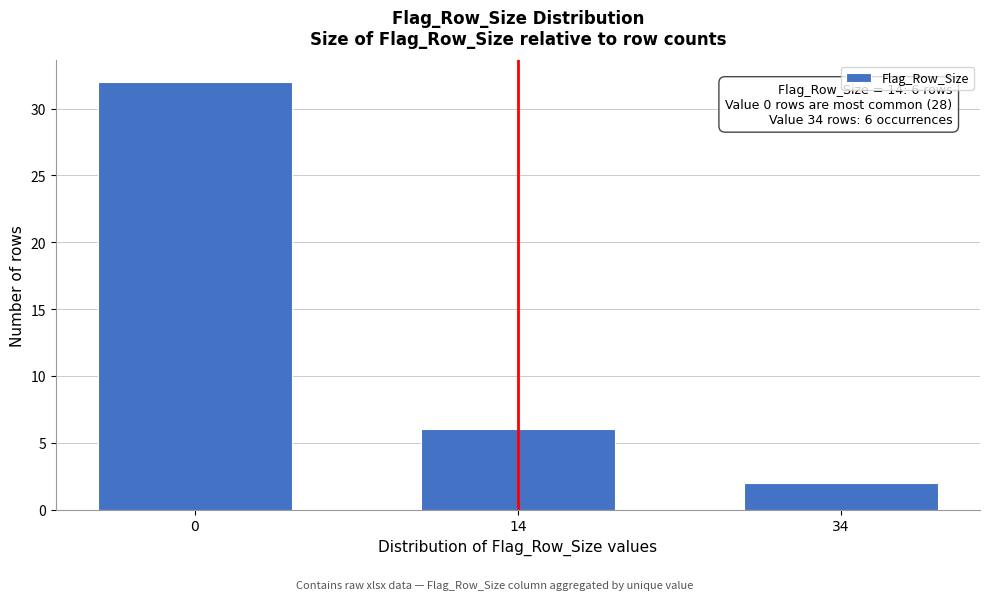

Reading left to right, what are all the values shown in this chart?

0=32	14=6	34=2